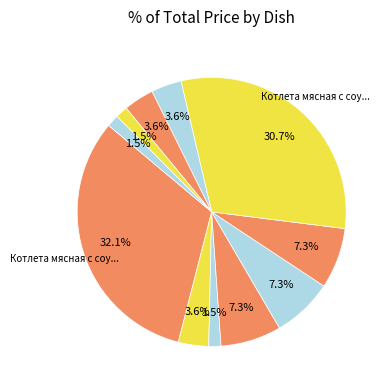

Count the number of slices in the pie.

11